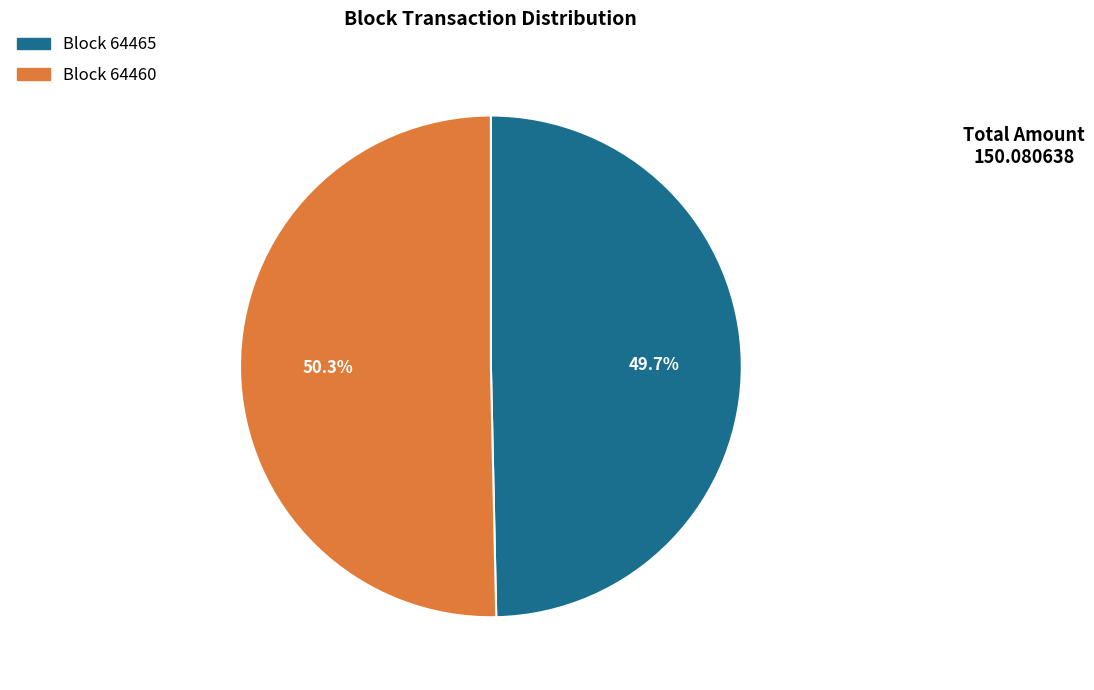

How many slices are in this pie chart?

2